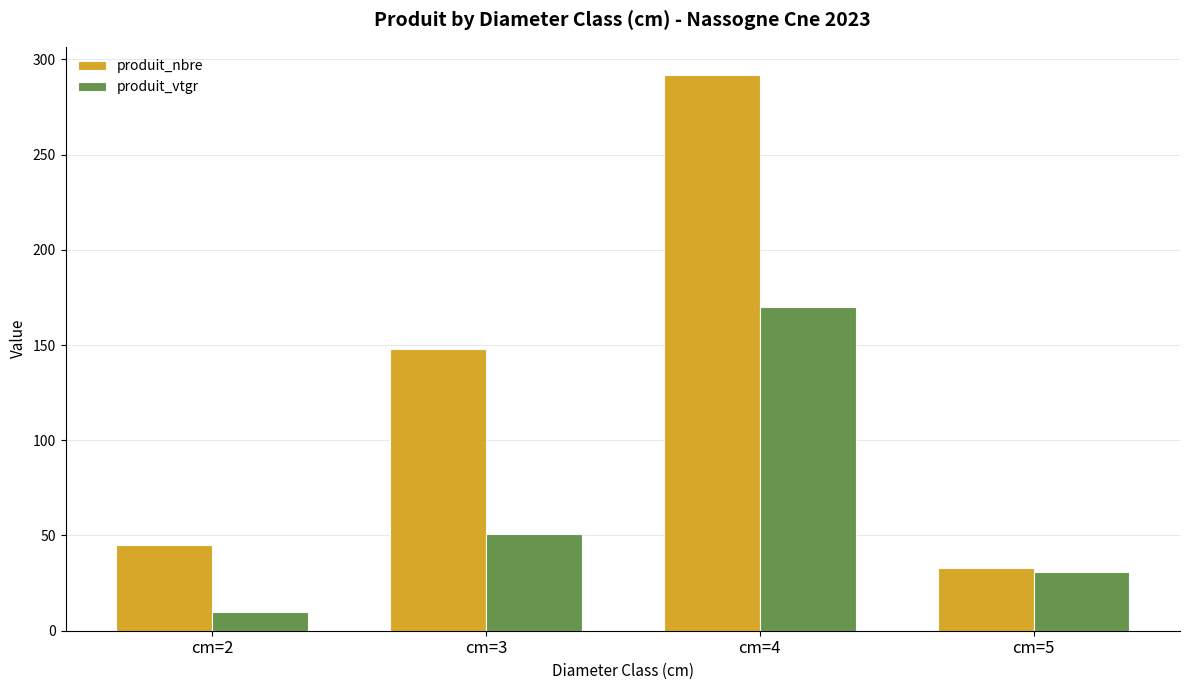

Reading right to left, list all the values displayed in this chart.

produit_nbre: 33.0	292.0	148.0	45.0
produit_vtgr: 30.7	170.1	50.9	10.0